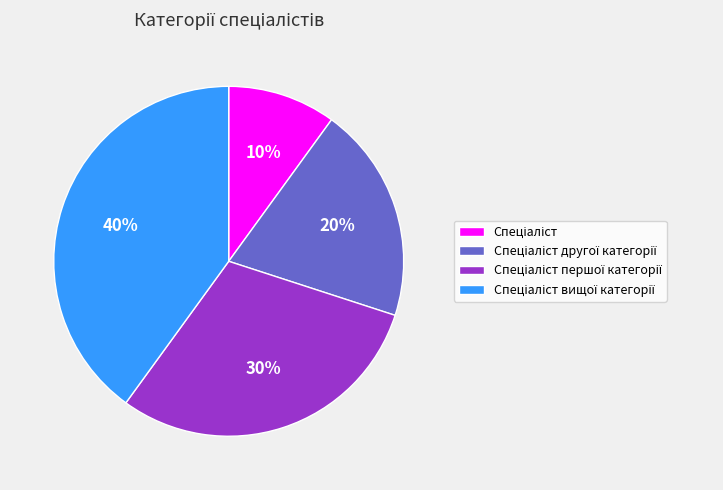

To the nearest percent, what is the average slice percentage?

25%